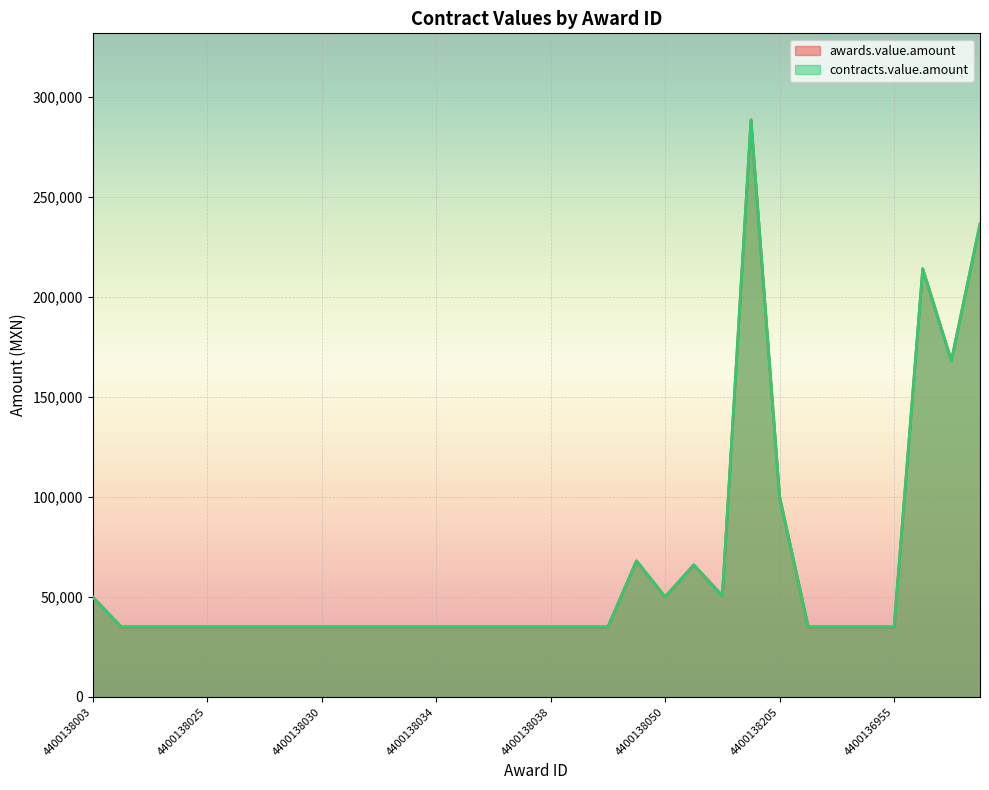

List the series in order of their peak value, highest first.

awards.value.amount, contracts.value.amount